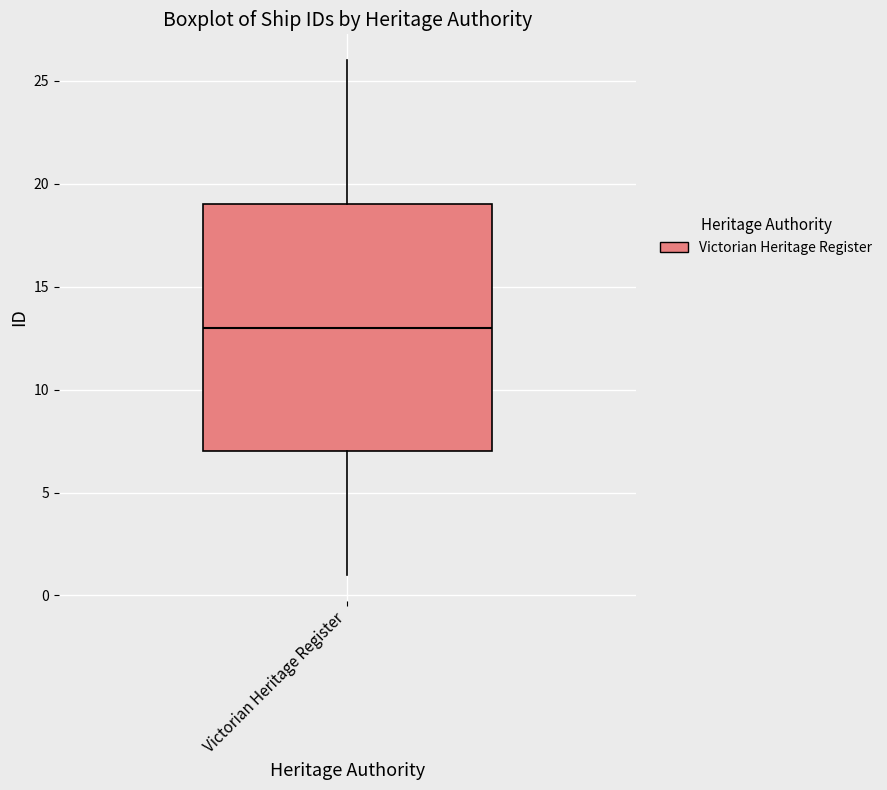

Read this box plot against the y-axis: the position of the median line, the range covered by the box, and the ends of both whiskers. The values are not printed on the chart, so give them approximately, as read against the axis.

median 13, box 7 to 19, whiskers 1 to 26